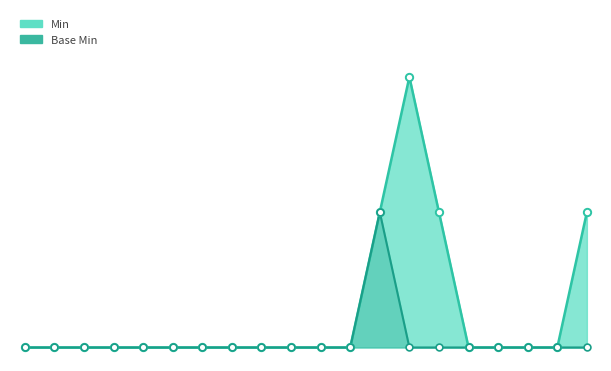

Which series contains the lowest Y value?

Min